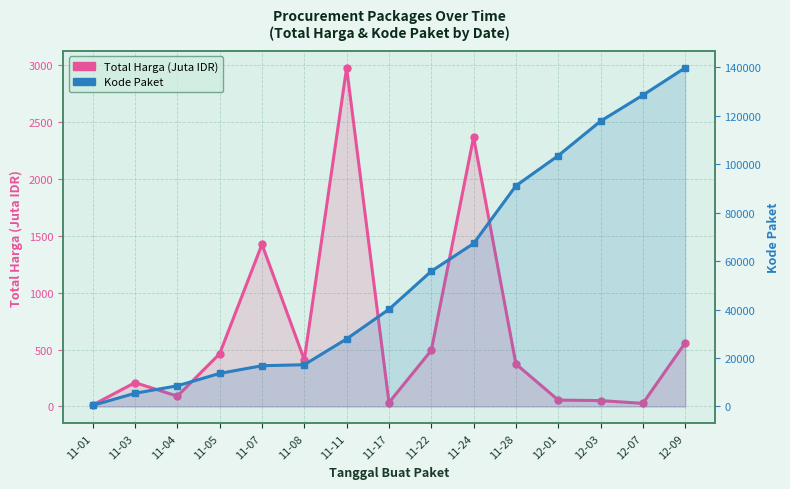

The Kode Paket series shows 89076.0 at 11-22. True or false?

False